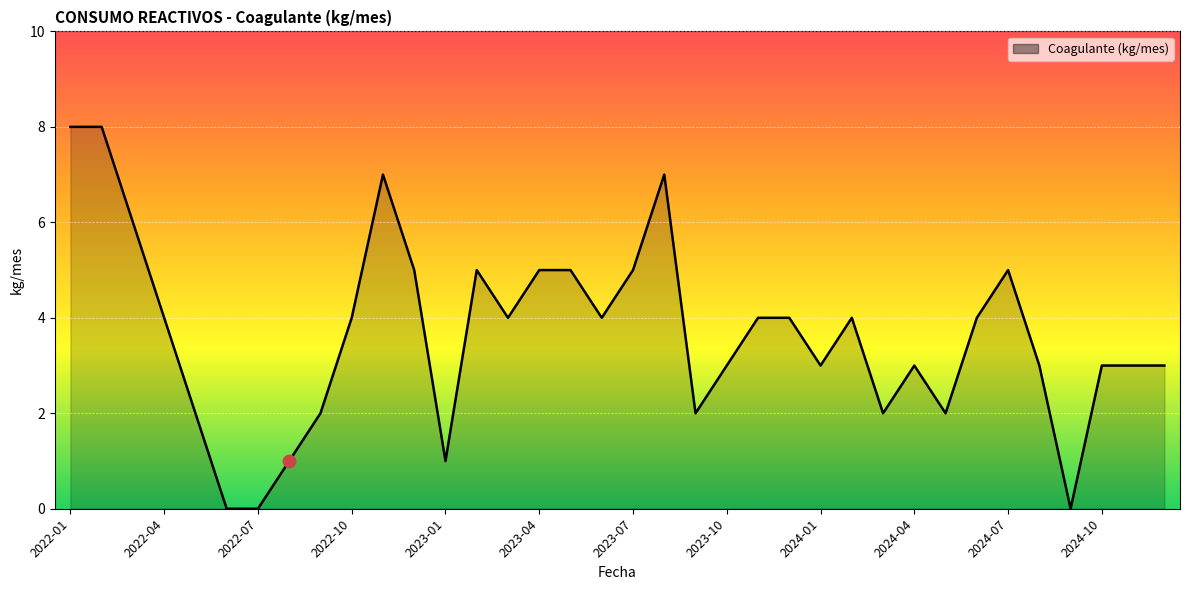

What is the difference between the maximum and minimum values?

8